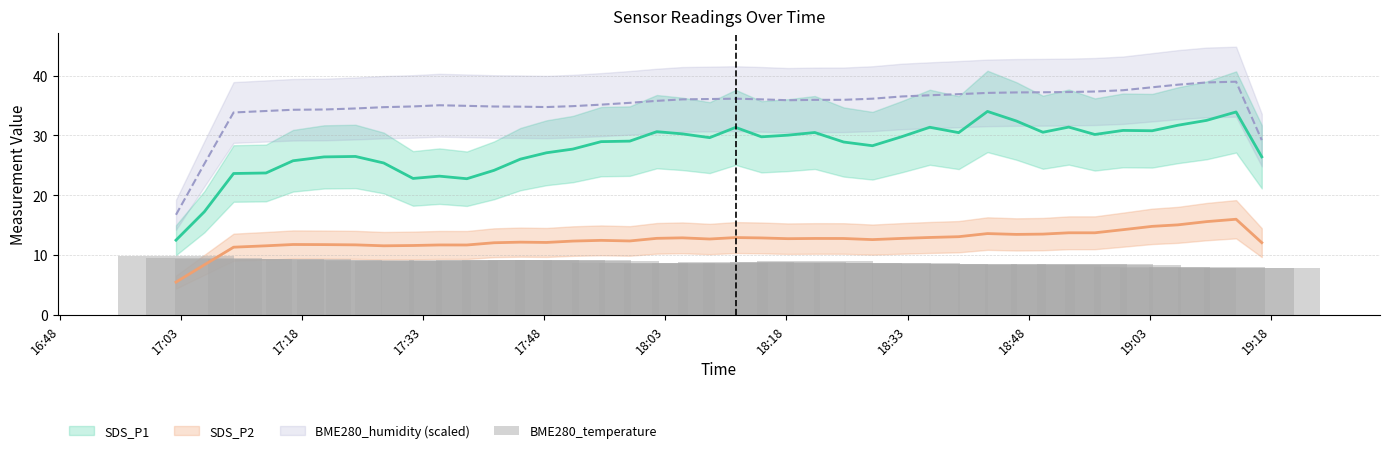

How many data points does each series have?

40